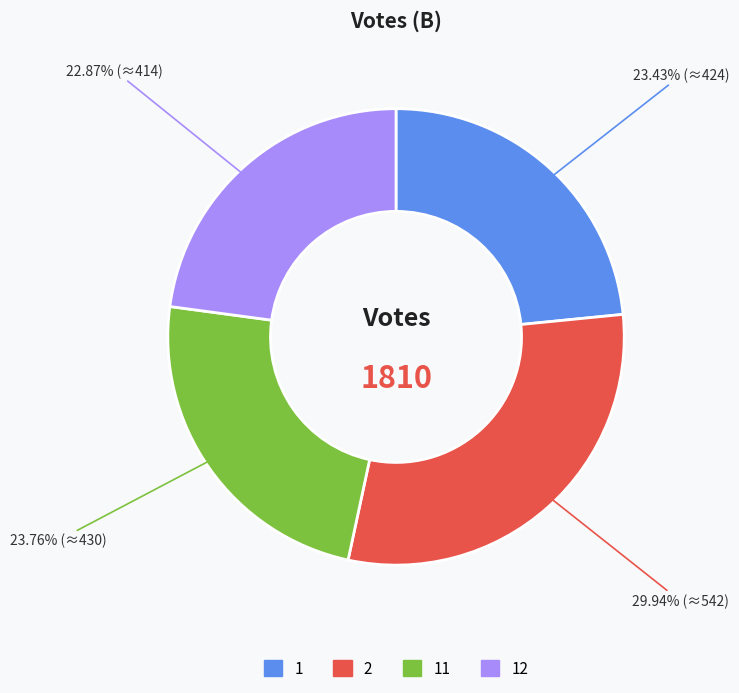

Is there any slice that represents more than half of the pie?

No